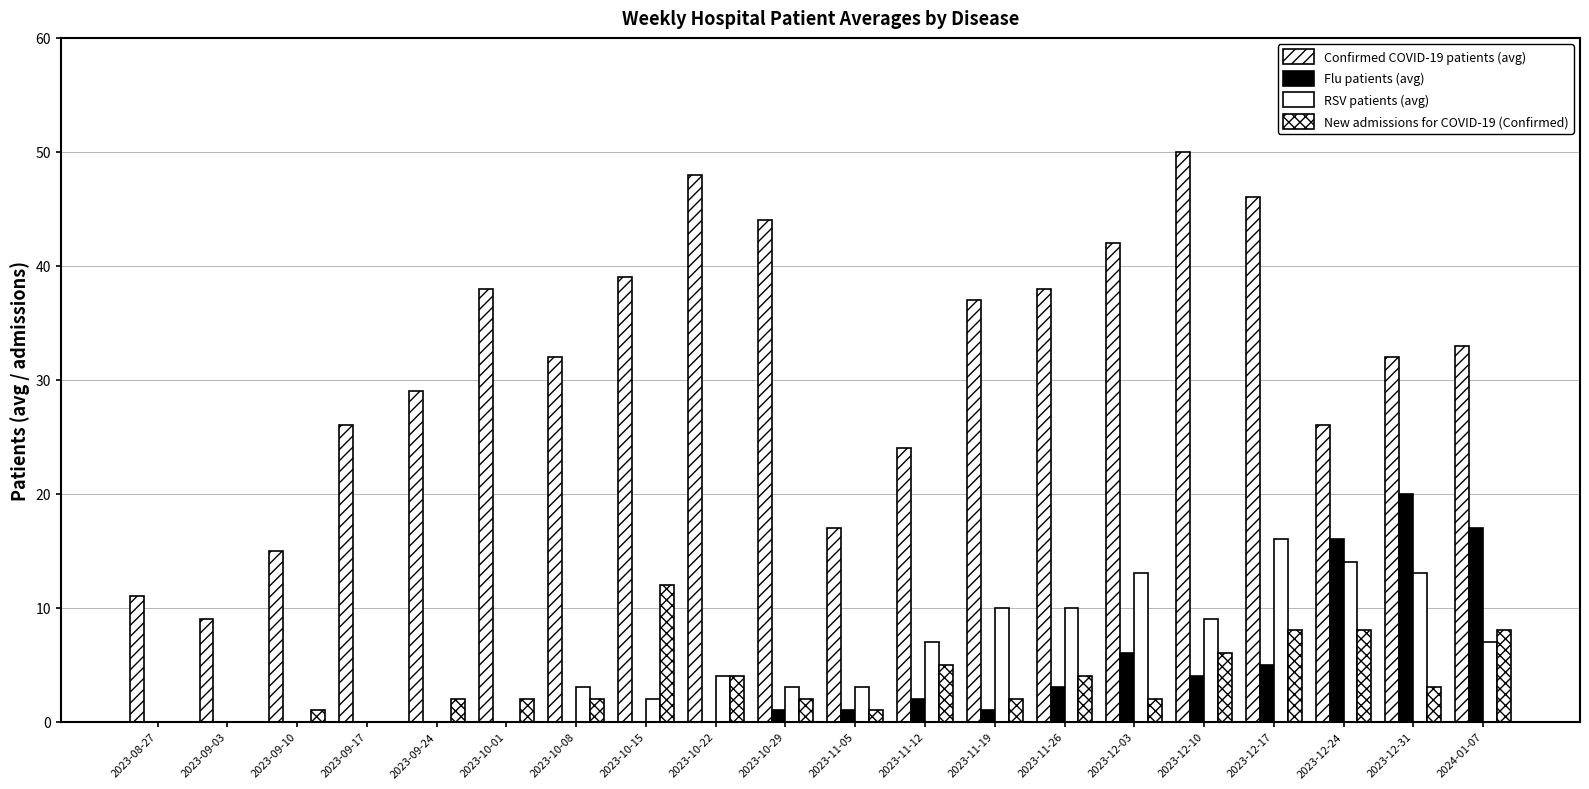

The value of Confirmed COVID-19 patients (avg) at 2023-10-01 is 20. True or false?

False